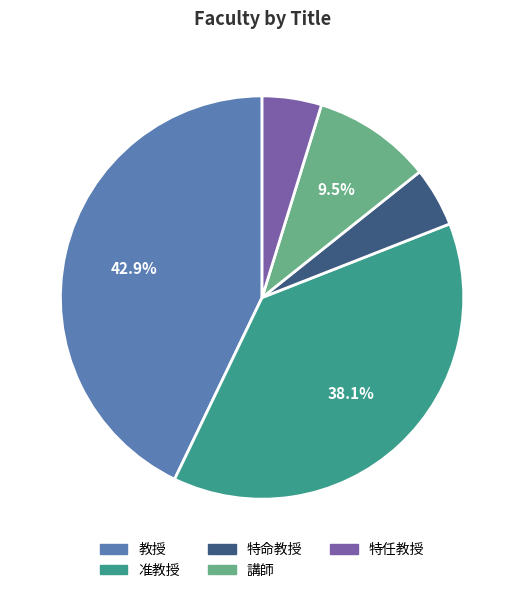

Which slice is the largest?

教授